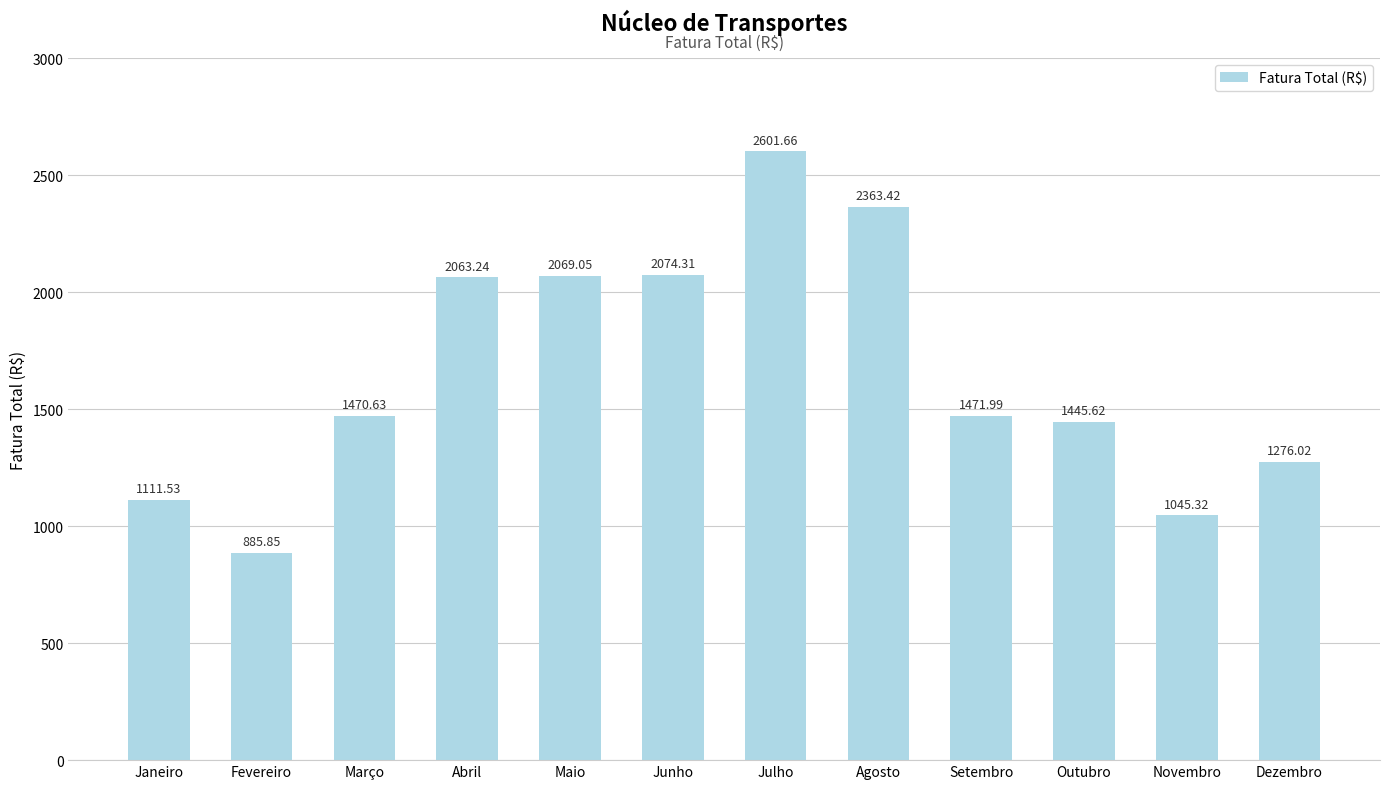

Are the bars horizontal?

No